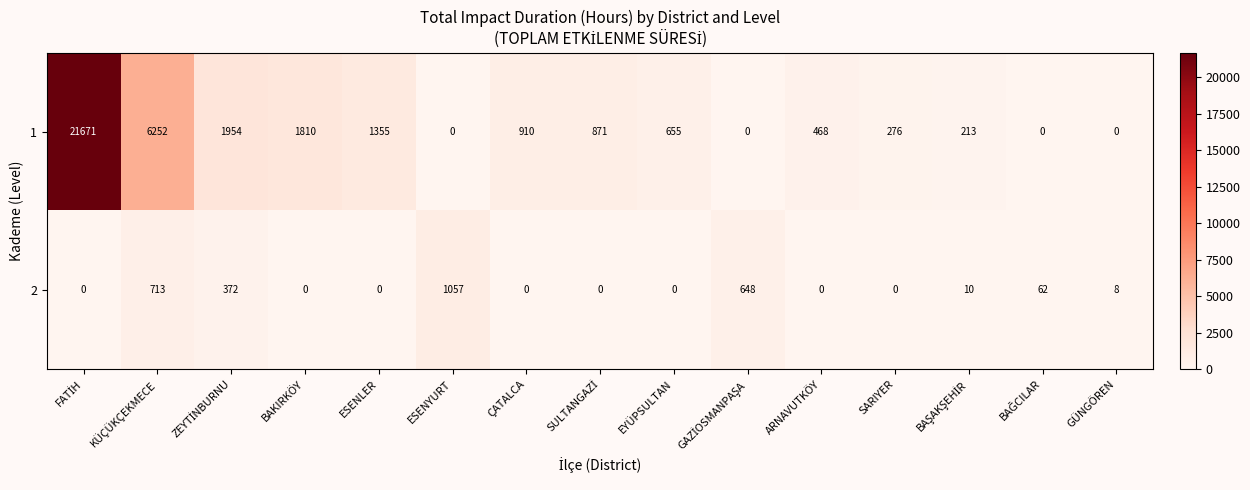

At ARNAVUTKÖY, list the series in order from largest to smallest.

1, 2